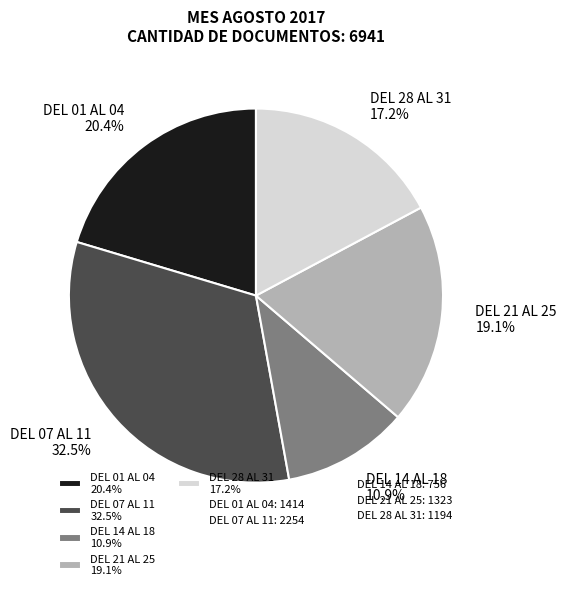

How many slices are in this pie chart?

5